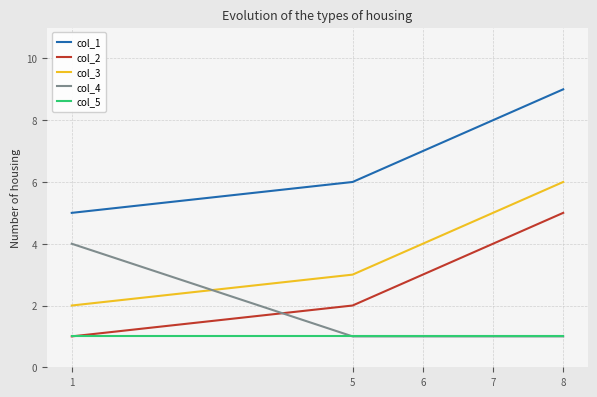

What is the total value across all series at 6?

16